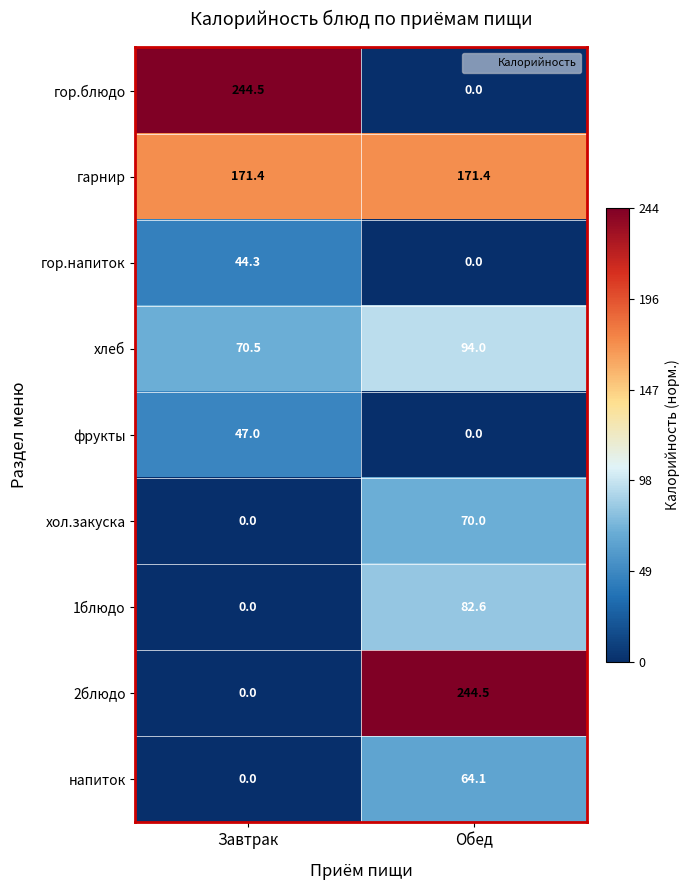

At which label is 1блюдо closest to 41?

Завтрак